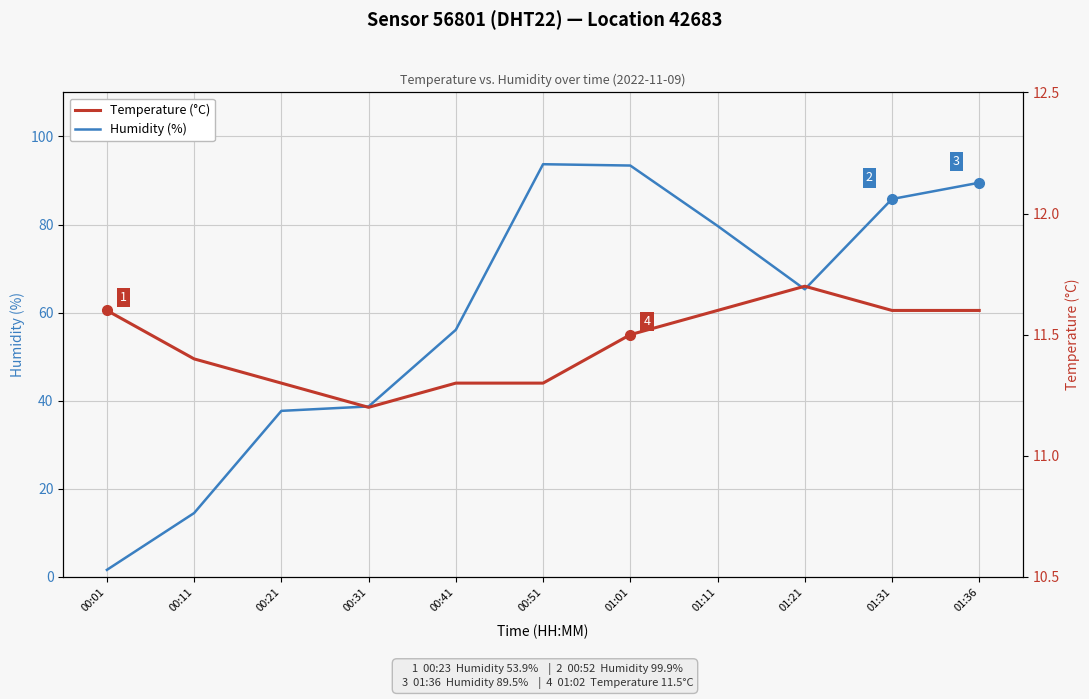

What is the spread (max minus min) of values at 00:31?

27.5